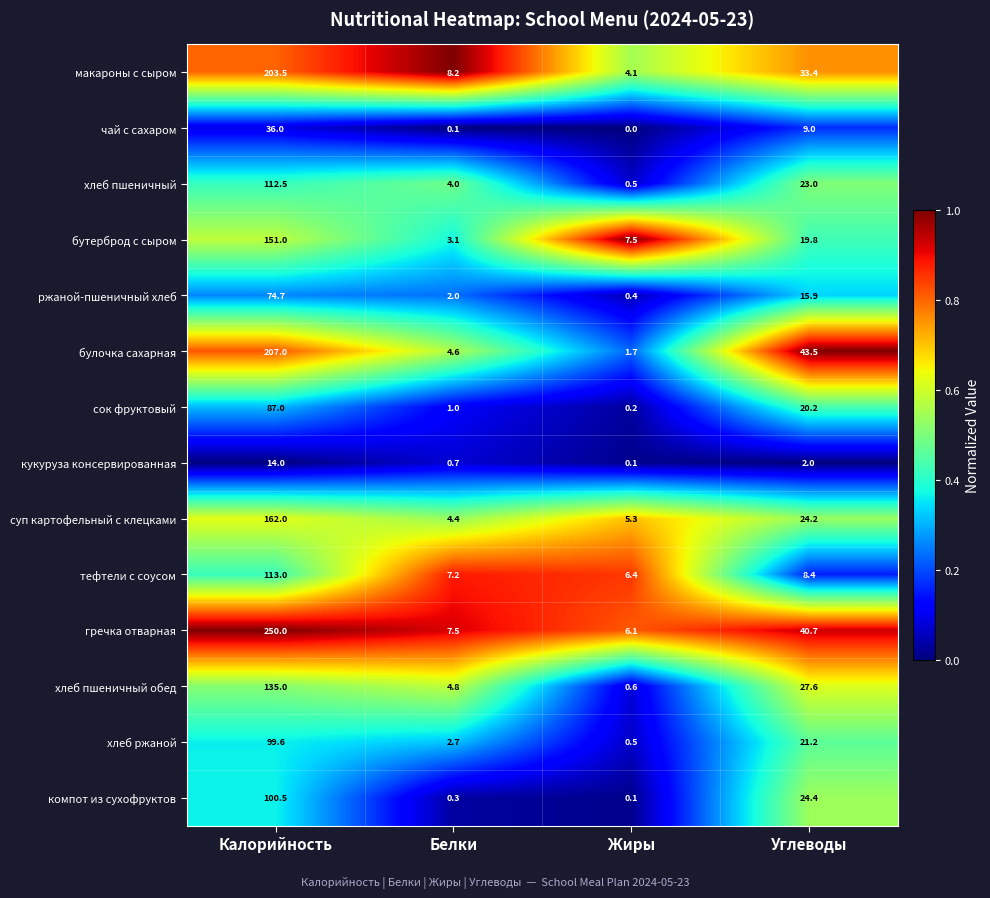

True or false: булочка сахарная has a value of 43.5 at Углеводы.

True